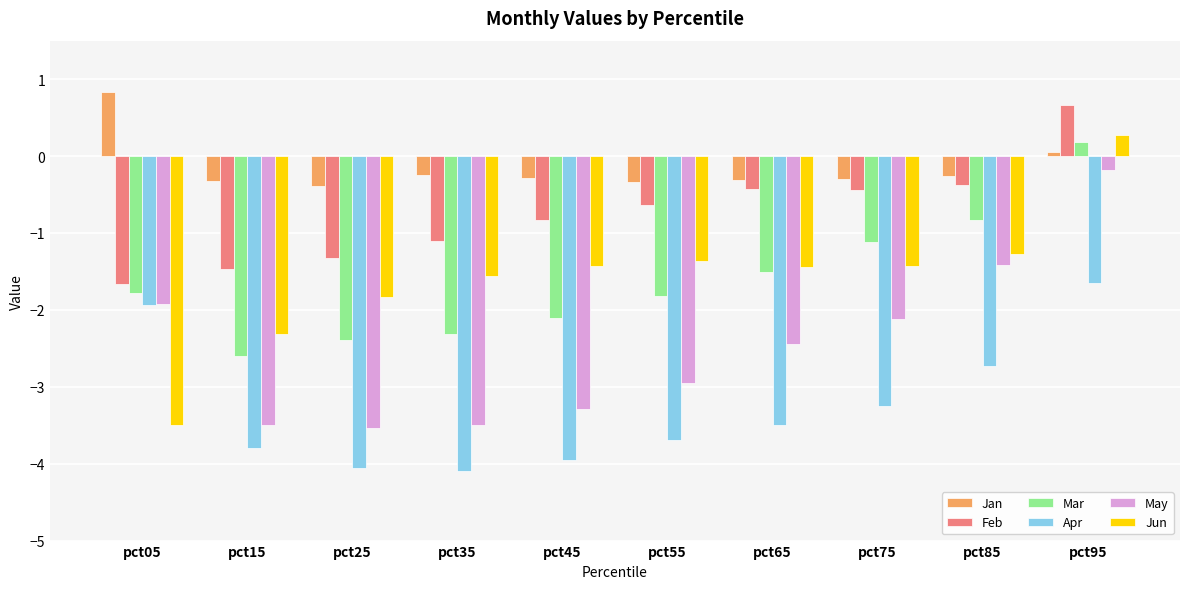

What is the difference between the highest and lowest values at pct65?

3.2